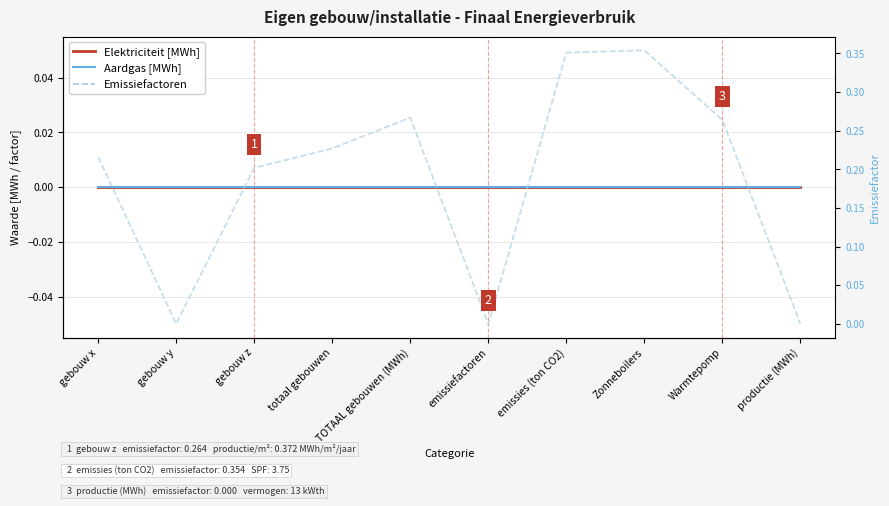

What position from the right is gebouw y?

9